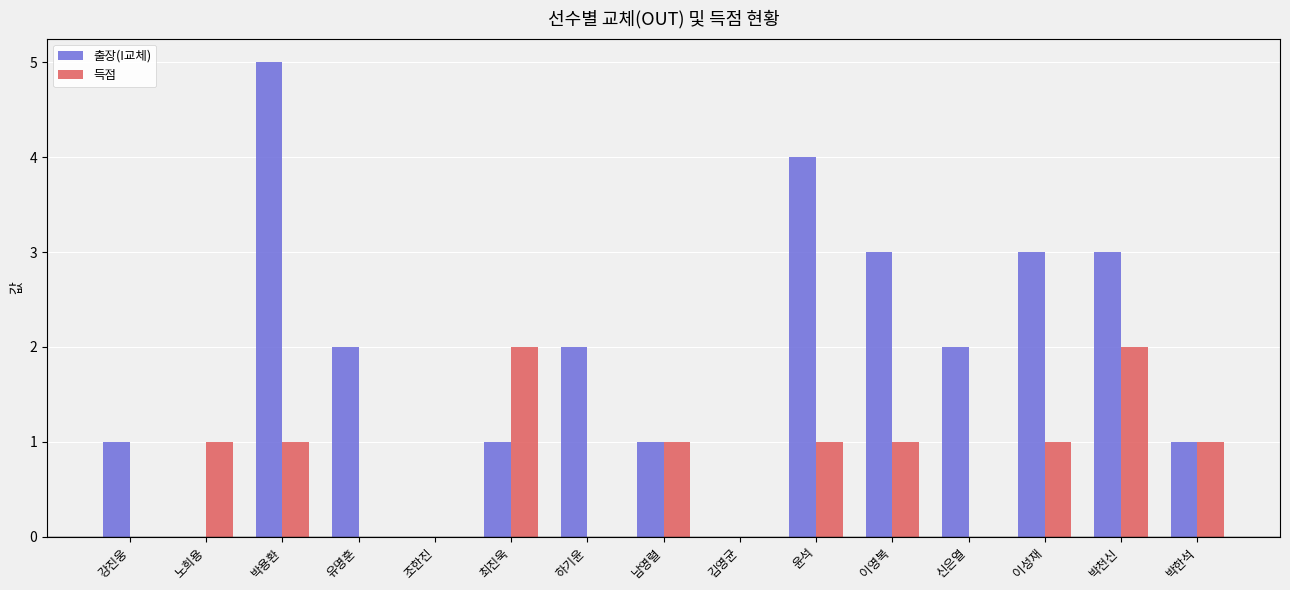

Which series has the largest total across all categories?

출장(I교체)